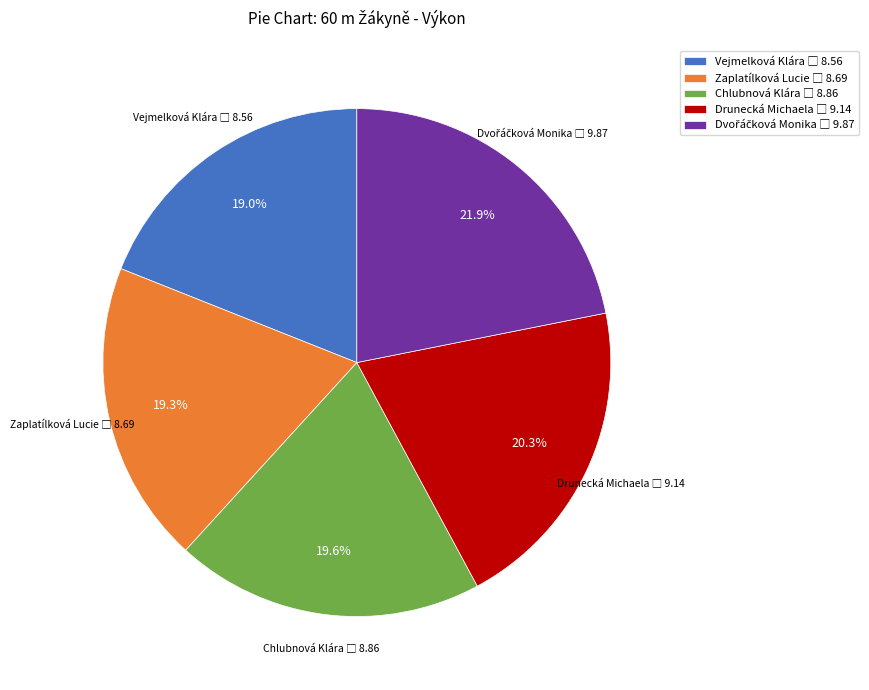

Is there any slice that represents more than half of the pie?

No